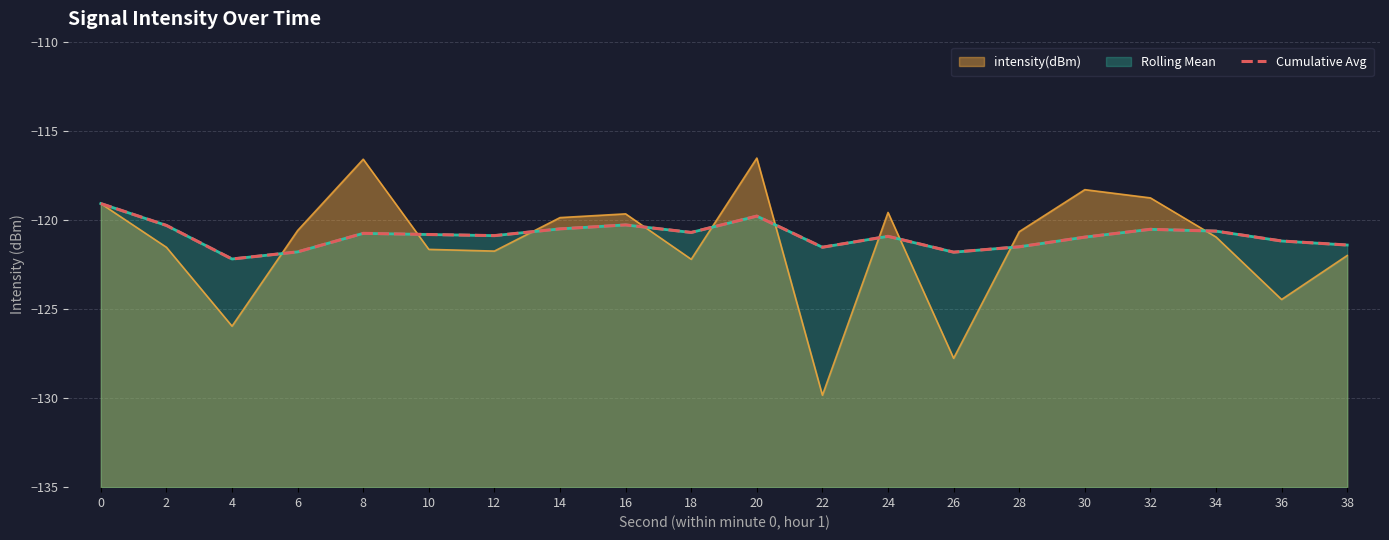

At which category does the chart reach its minimum across all series?

4